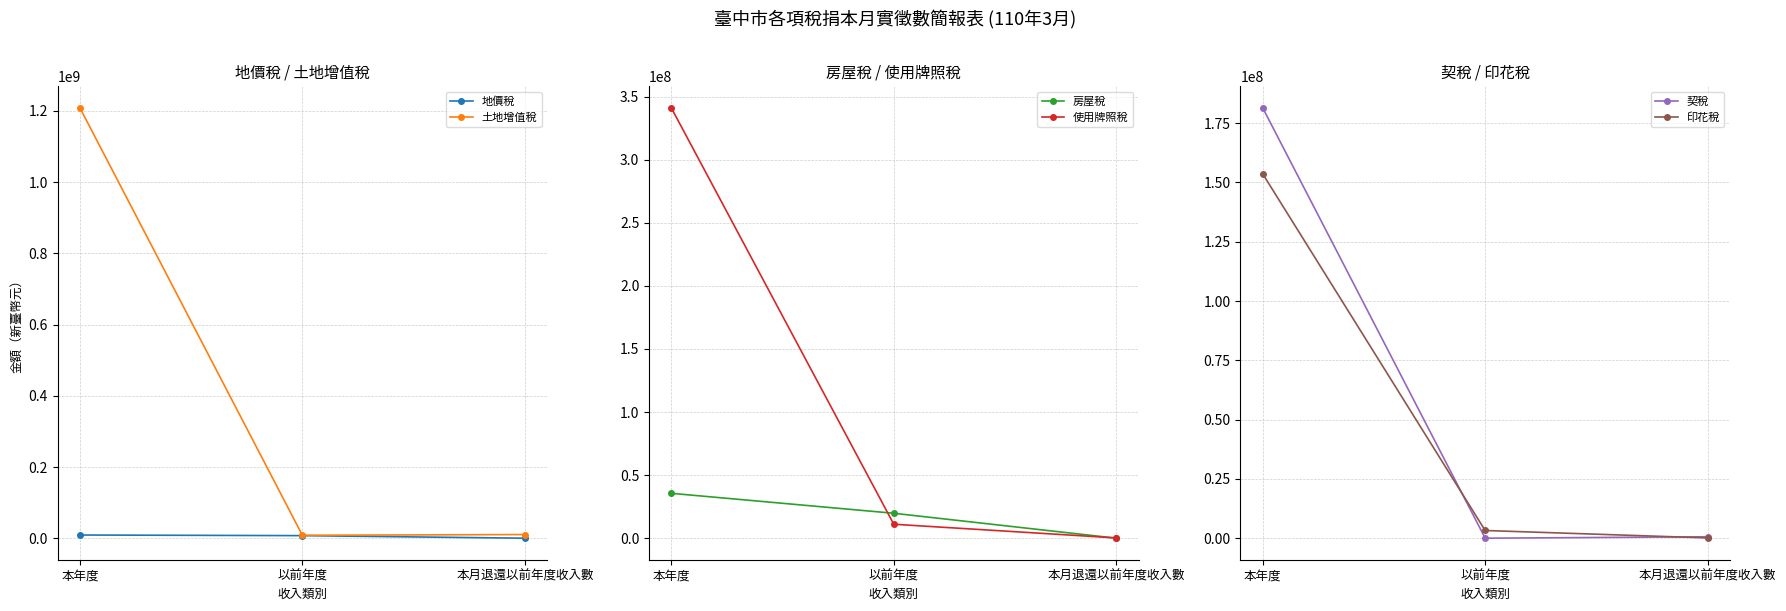

Read the 契稅 value at 本年度, to the nearest 10.

181476450